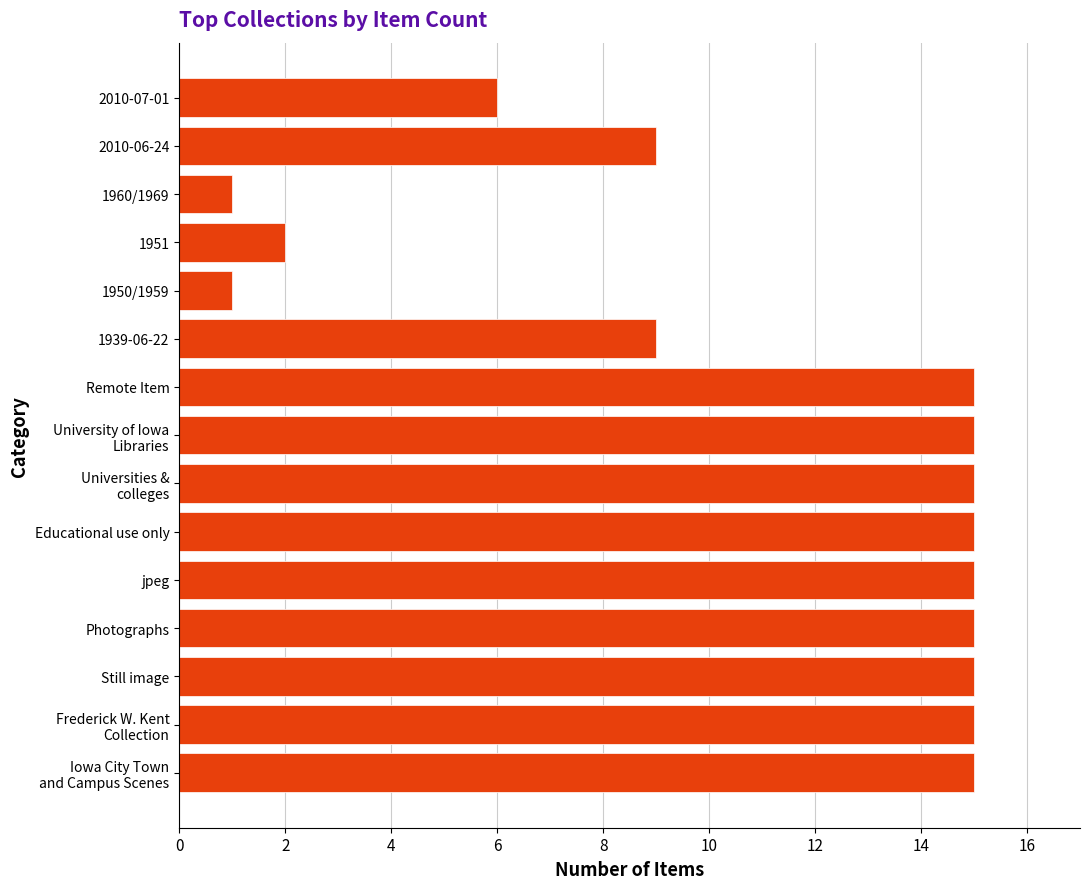

Count the values in the range 6 to 15.

12